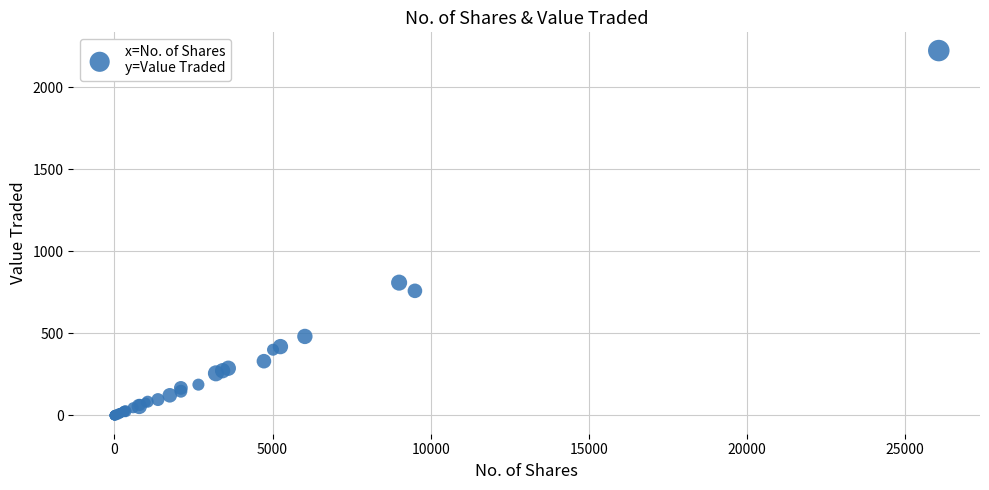

What Y value in the scatter plot is closest to 1112?

810